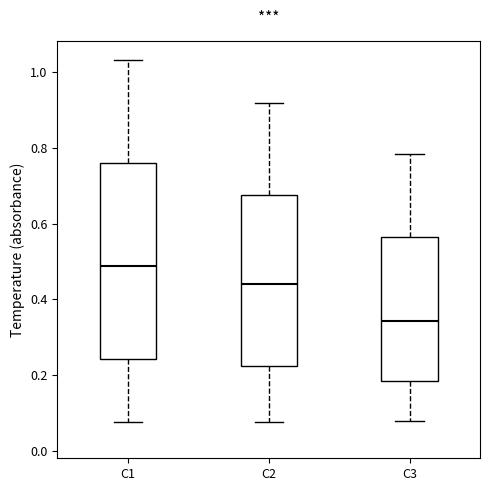

Comparing the boxes themselves (not the whiskers), which one is the tallest?

C1